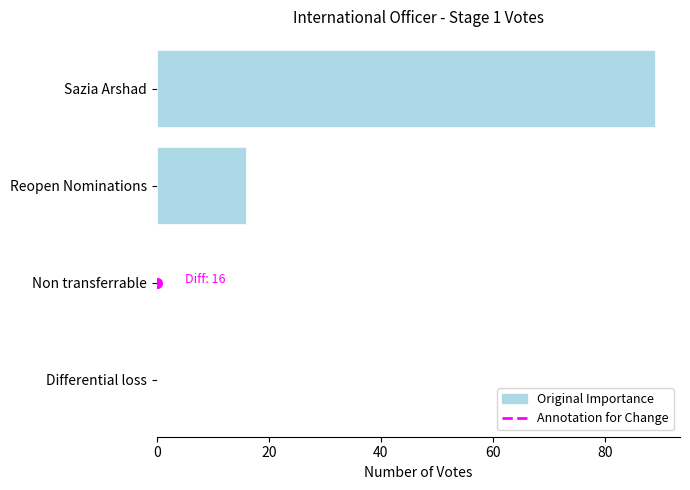

How many categories are shown in the chart?

4